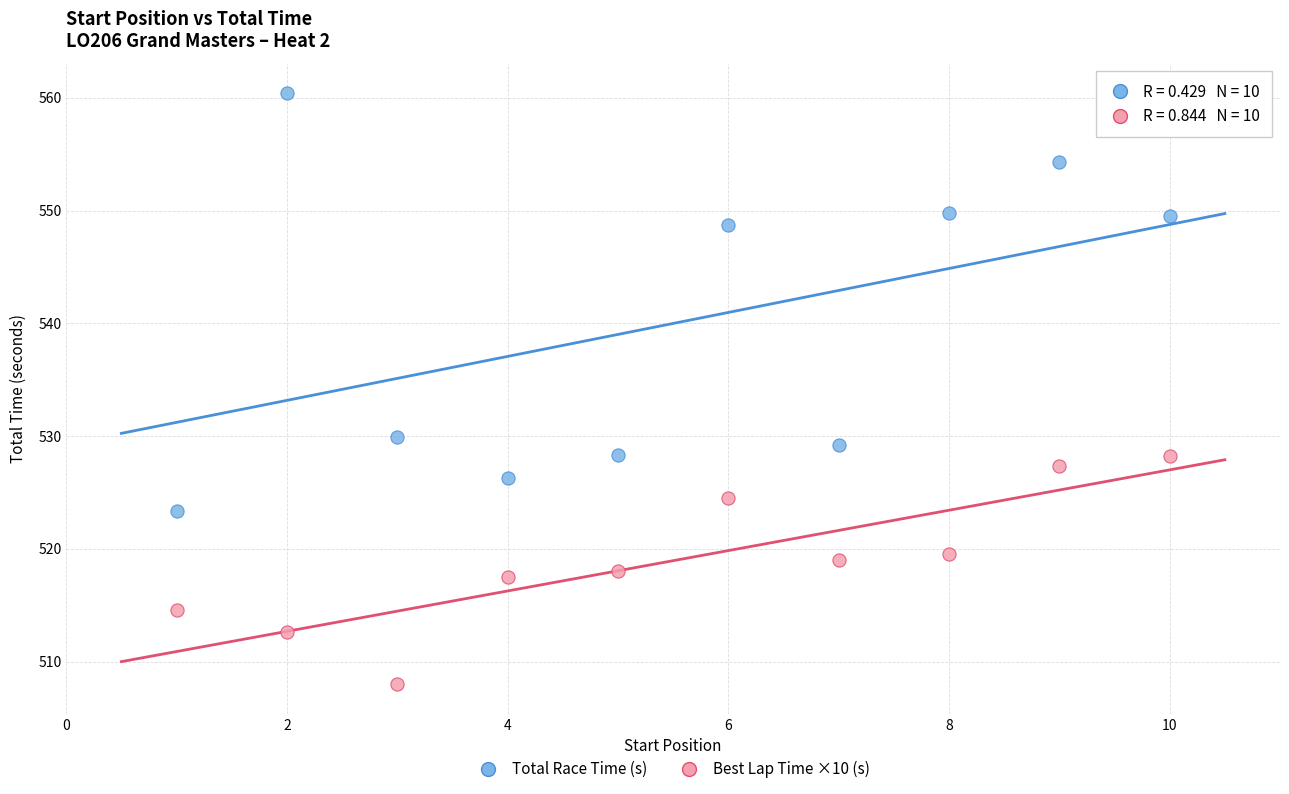

In the Total Race Time (s) series, what Y value is closest to 541?

548.7